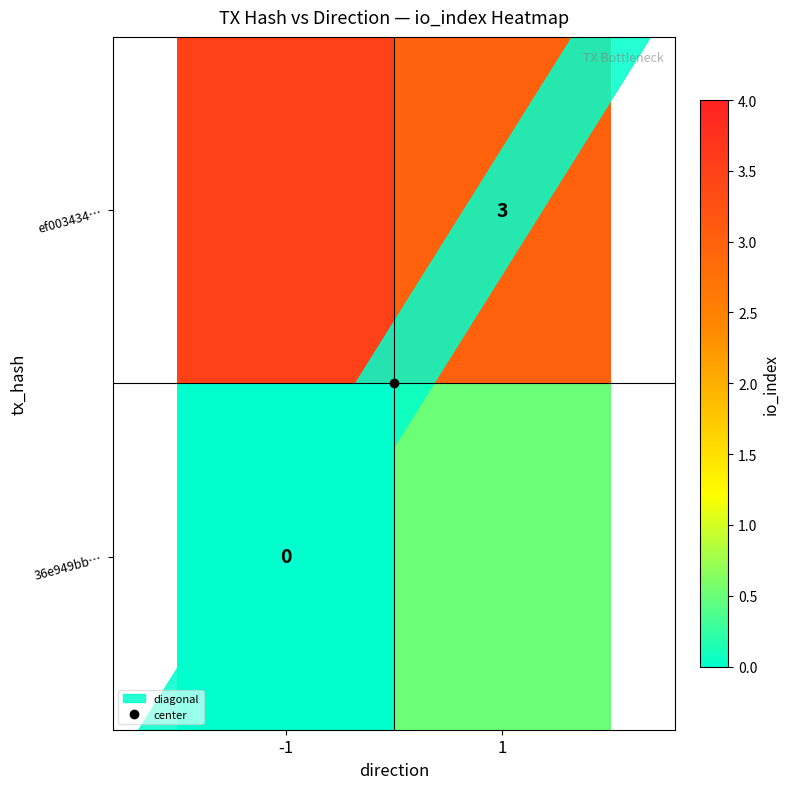

Where is 36e949bb… nearest to the value 0?

-1